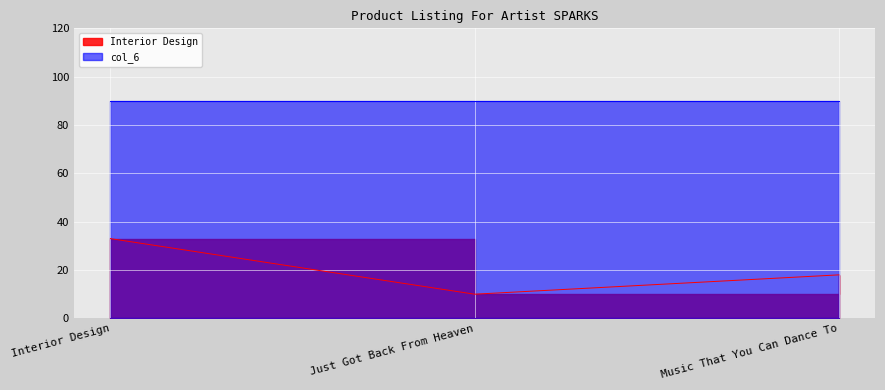

Rank the categories by value from highest to lowest.

Interior Design, Music That You Can Dance To, Just Got Back From Heaven